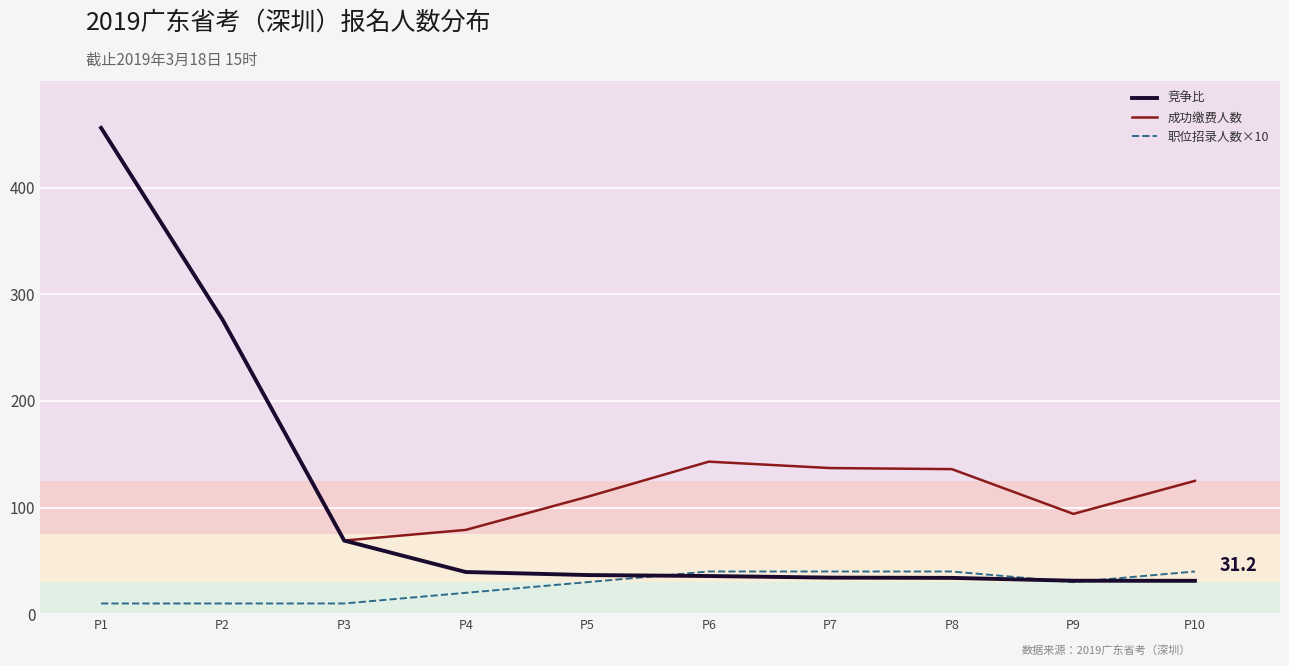

What is the difference between the maximum and minimum values in the 成功缴费人数 series?

387.0